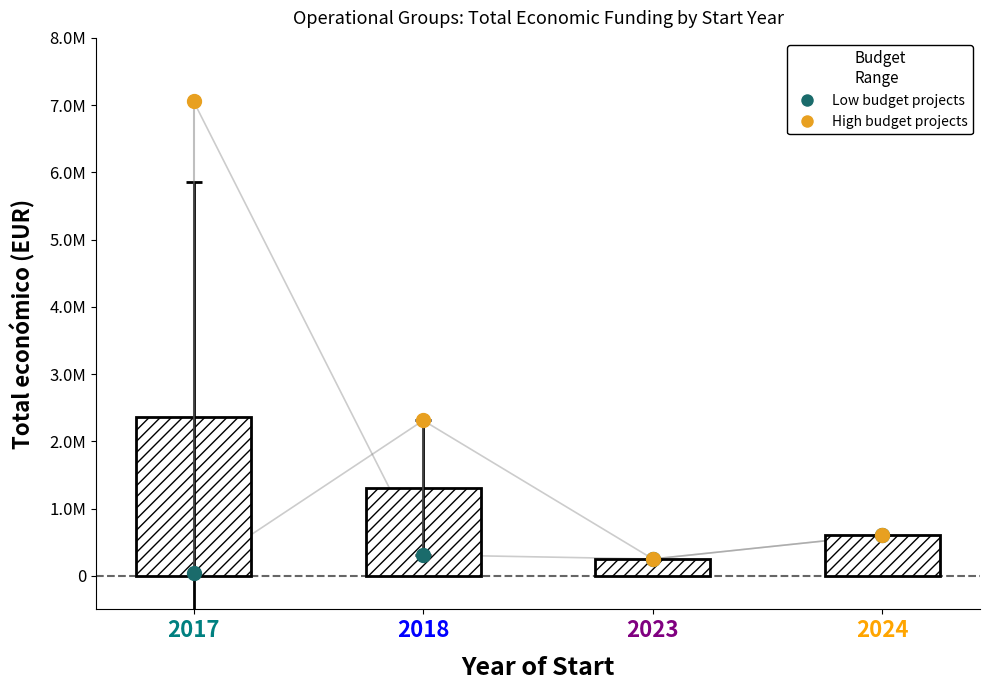

Which series has the largest Y range (max minus min)?

High budget projects